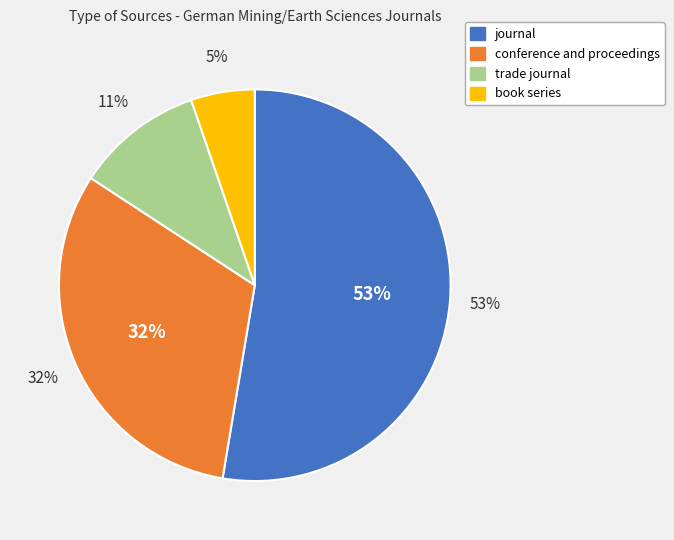

What is the total percentage of trade journal and journal?

63.2%